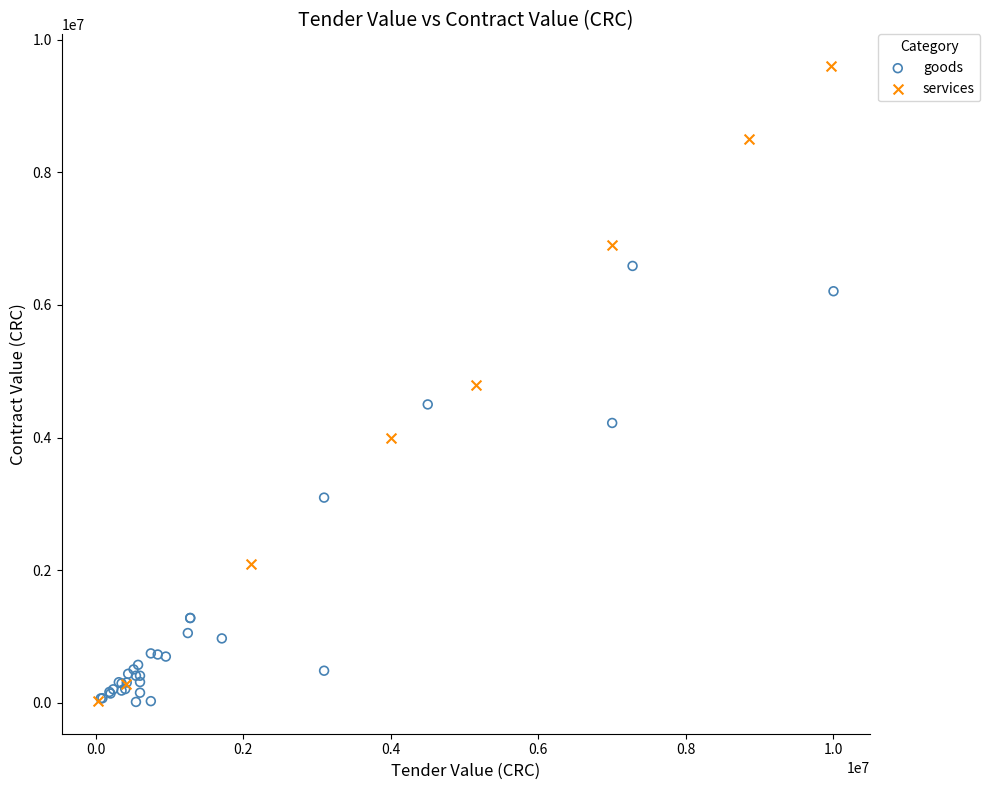

Which series reaches the maximum Y coordinate?

services